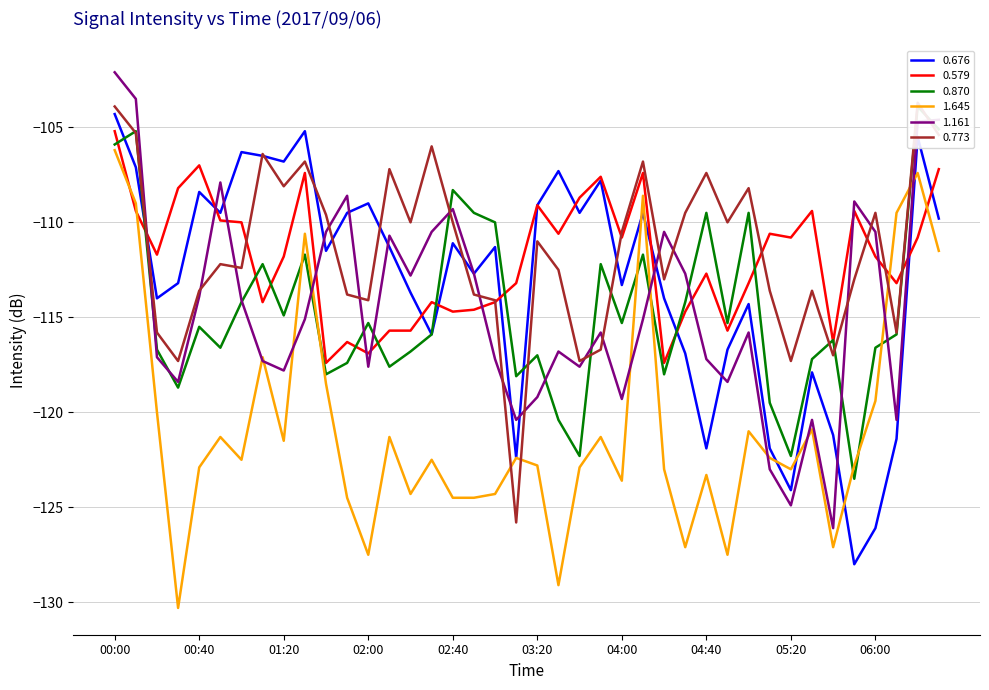

How many data points does each series have?

40